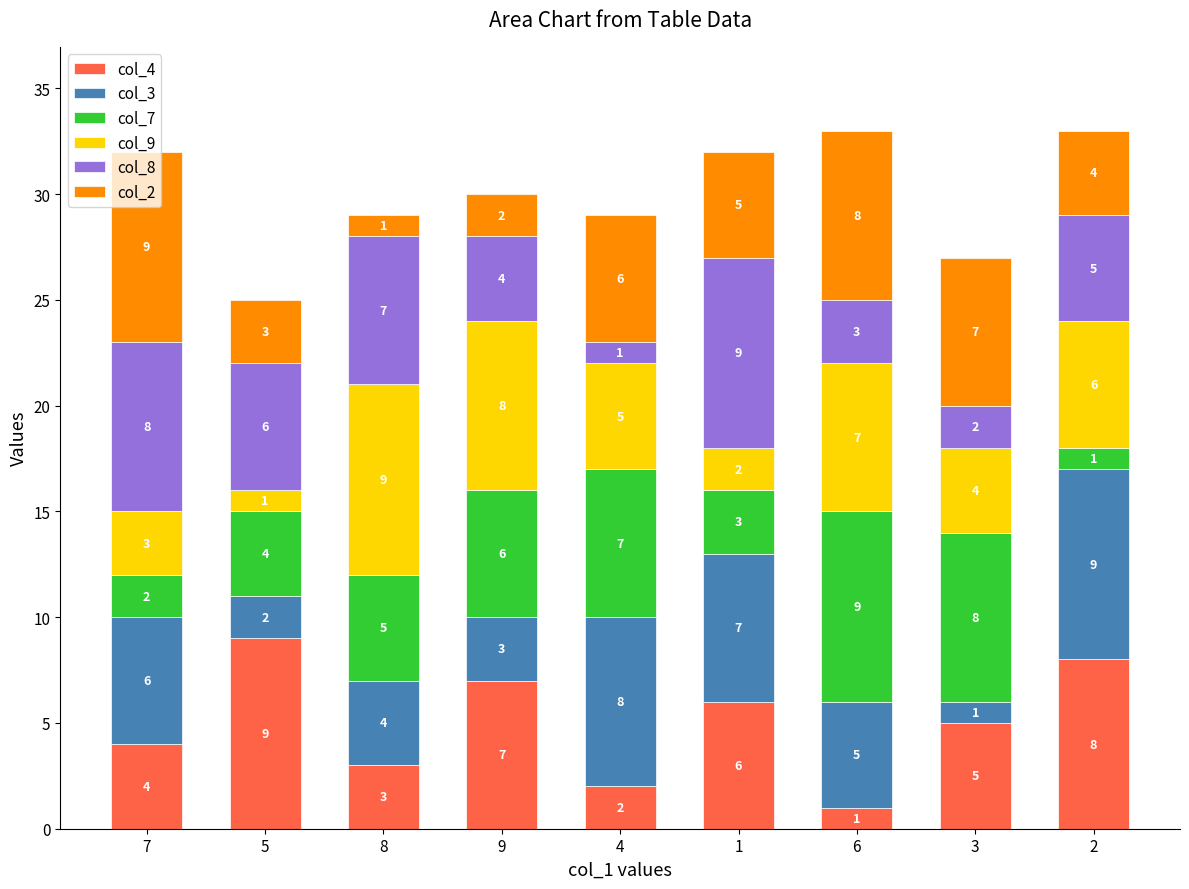

The value of col_4 at 5 is 14. True or false?

False